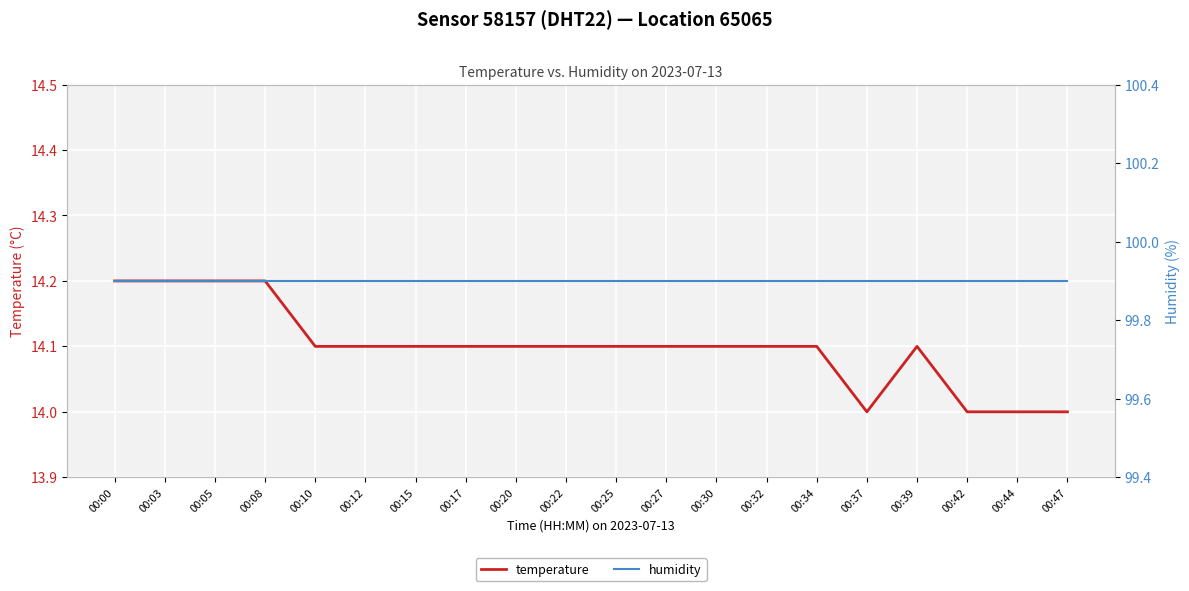

What is the value of the humidity point at the 10th from the left?

99.9